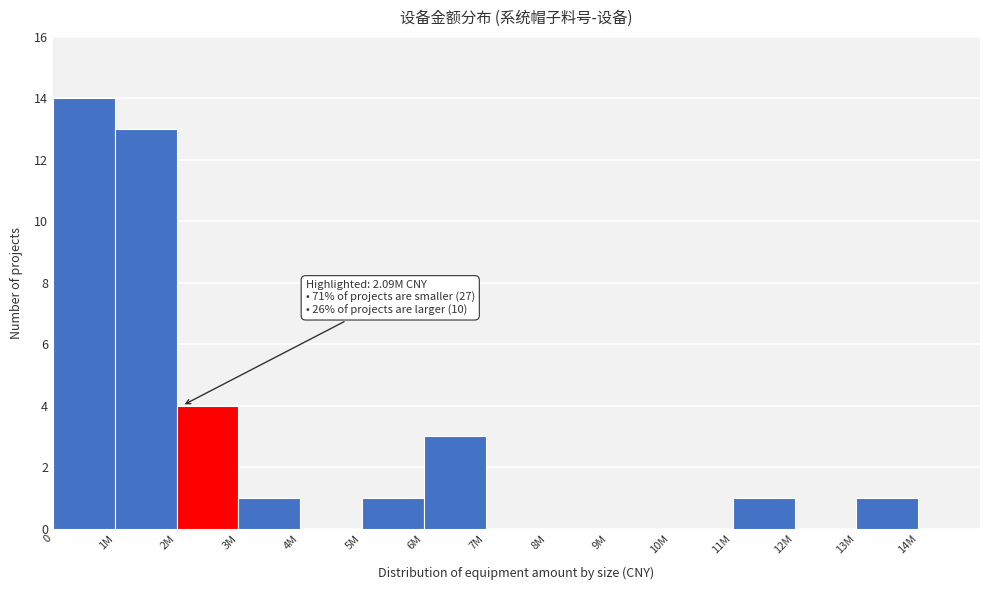

Reading left to right, transcribe all the data shown in this chart.

0=14	1M=13	2M=4	3M=1	4M=0	5M=1	6M=3	7M=0	8M=0	9M=0	10M=0	11M=1	12M=0	13M=1	14M=0